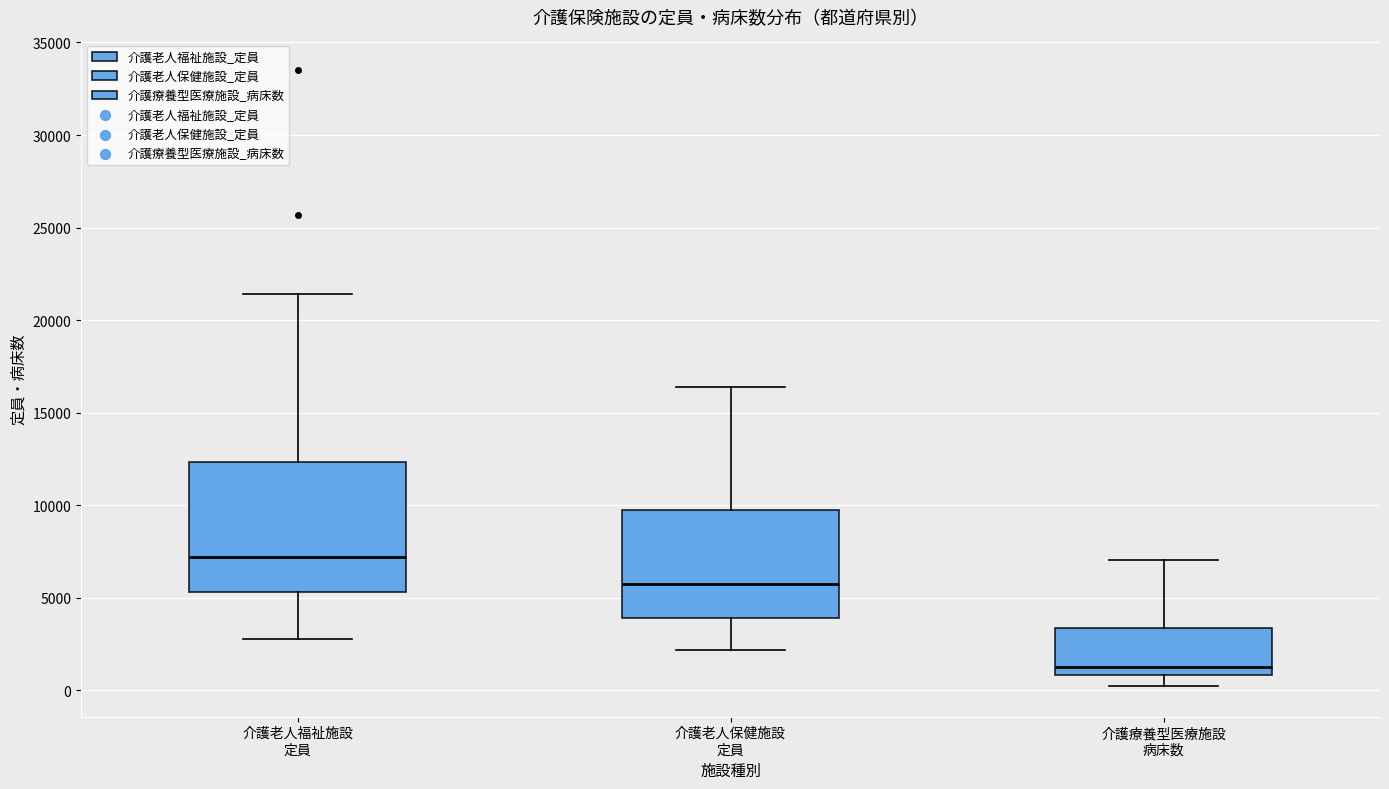

Reading left to right, read every box against the y-axis: the position of its median line, the range the box covers, and the ends of its whiskers. The values are not printed on the chart, so give them approximately, as read against the axis.

介護老人福祉施設 定員: median 7000, box 5500 to 12500, whiskers 3000 to 21500
介護老人保健施設 定員: median 5500, box 4000 to 9500, whiskers 2000 to 16500
介護療養型医療施設 病床数: median 1500, box 1000 to 3500, whiskers 0 to 7000